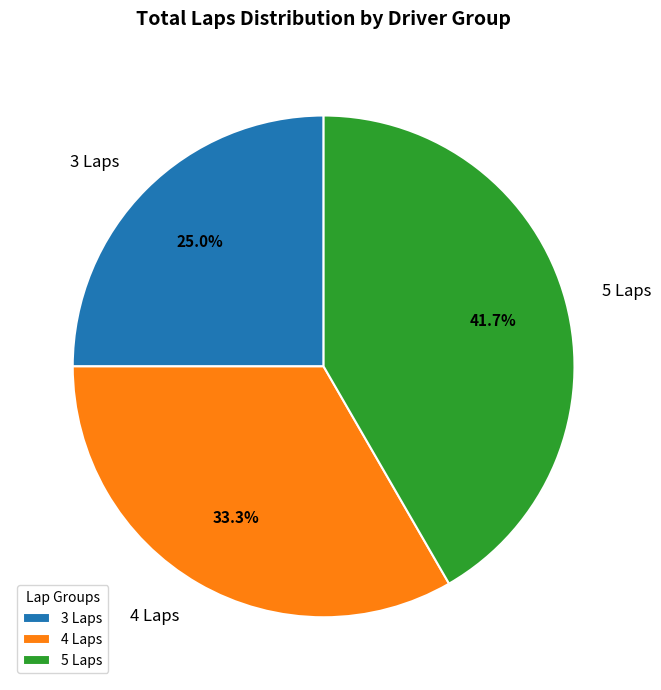

Rank the categories by value from highest to lowest.

5 Laps, 4 Laps, 3 Laps